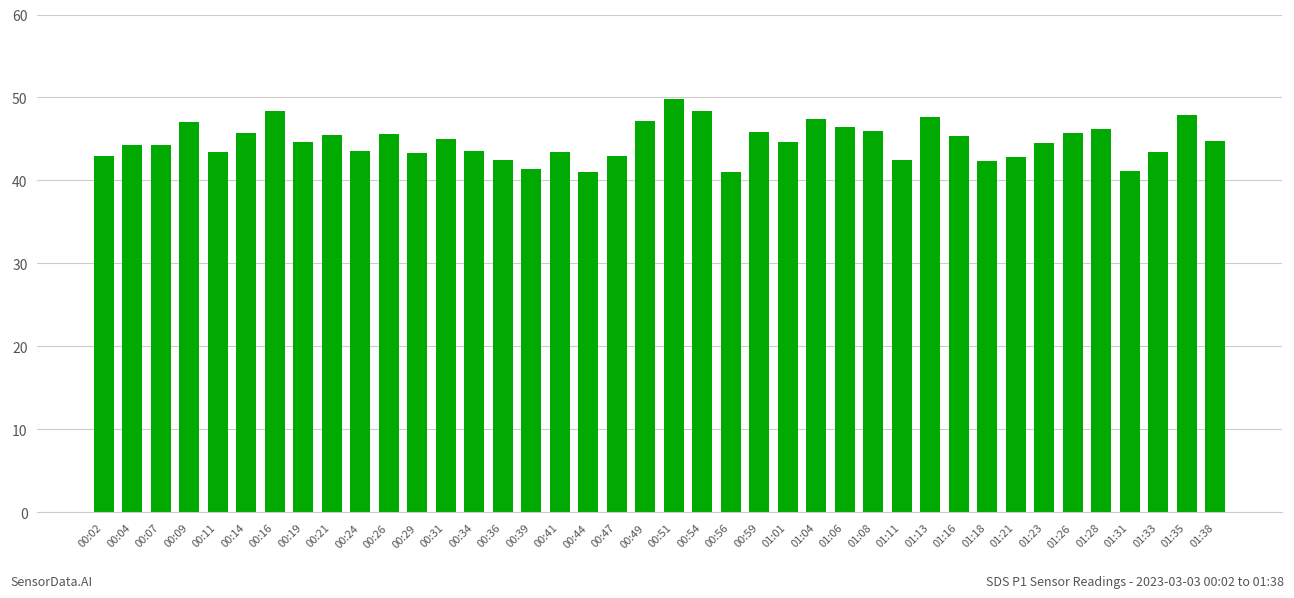

Where does the data first go above 44?

00:04